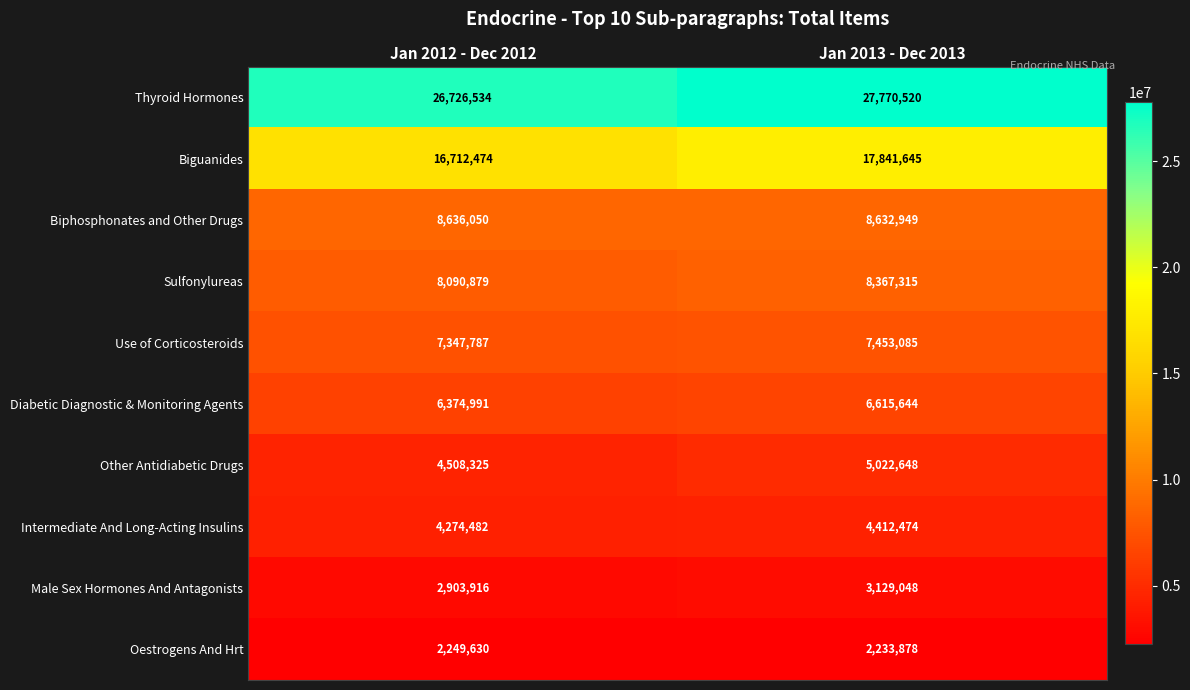

Reading left to right, extract all data points from this chart.

Thyroid Hormones: Jan 2012 - Dec 2012=26726534	Jan 2013 - Dec 2013=27770520
Biguanides: Jan 2012 - Dec 2012=16712474	Jan 2013 - Dec 2013=17841645
Biphosphonates and Other Drugs: Jan 2012 - Dec 2012=8636050	Jan 2013 - Dec 2013=8632949
Sulfonylureas: Jan 2012 - Dec 2012=8090879	Jan 2013 - Dec 2013=8367315
Use of Corticosteroids: Jan 2012 - Dec 2012=7347787	Jan 2013 - Dec 2013=7453085
Diabetic Diagnostic & Monitoring Agents: Jan 2012 - Dec 2012=6374991	Jan 2013 - Dec 2013=6615644
Other Antidiabetic Drugs: Jan 2012 - Dec 2012=4508325	Jan 2013 - Dec 2013=5022648
Intermediate And Long-Acting Insulins: Jan 2012 - Dec 2012=4274482	Jan 2013 - Dec 2013=4412474
Male Sex Hormones And Antagonists: Jan 2012 - Dec 2012=2903916	Jan 2013 - Dec 2013=3129048
Oestrogens And Hrt: Jan 2012 - Dec 2012=2249630	Jan 2013 - Dec 2013=2233878